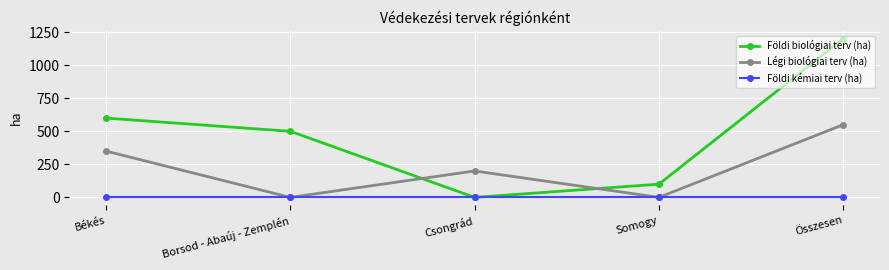

Reading left to right, transcribe all the data shown in this chart.

Földi biológiai terv (ha): Békés=600	Borsod - Abaúj - Zemplén=500	Csongrád=0	Somogy=100	Összesen=1200
Légi biológiai terv (ha): Békés=350	Borsod - Abaúj - Zemplén=0	Csongrád=200	Somogy=0	Összesen=550
Földi kémiai terv (ha): Békés=0	Borsod - Abaúj - Zemplén=0	Csongrád=0	Somogy=0	Összesen=0